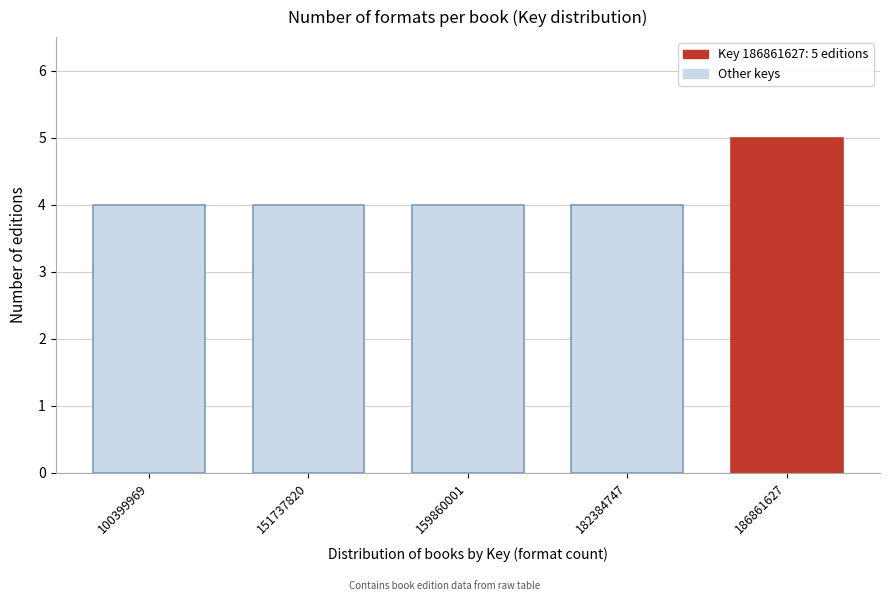

Reading right to left, extract all data points from this chart.

186861627=5	182384747=4	159860001=4	151737820=4	100399969=4